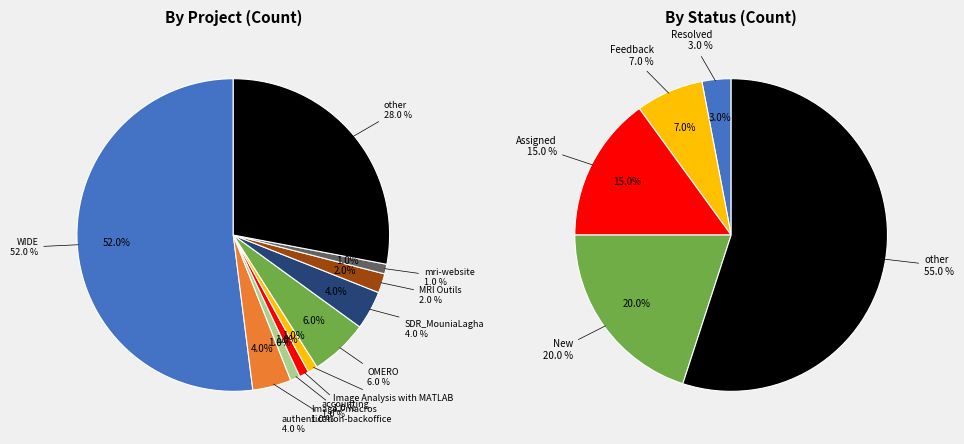

Rank the categories by value from lowest to highest.

ImageJ-macros, accounting, Image Analysis with MATLAB, mri-website, MRI Outils, authentication-backoffice, SDR_MouniaLagha, OMERO, other, WIDE